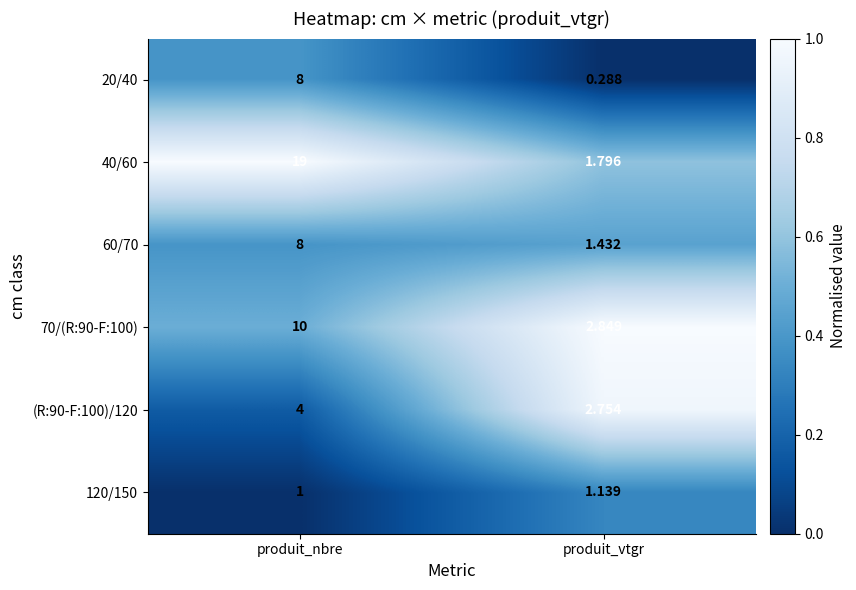

Which series has the largest range (max minus min)?

40/60